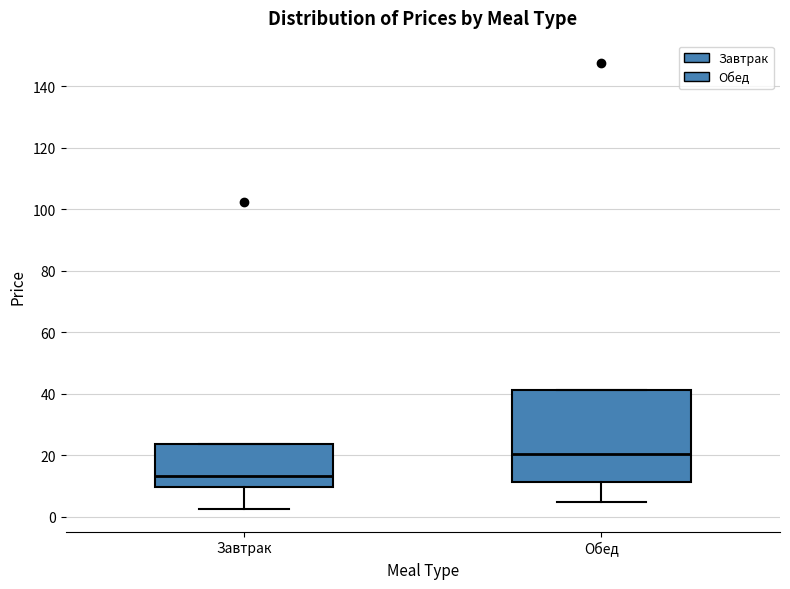

Reading left to right, transcribe this box plot: for each box, give where its median line is, the range the box spans, and where its two whiskers end, as read against the y-axis. The values are not printed on the chart, so give them approximately, as read against the axis.

Завтрак: median 14, box 10 to 24, whiskers 2 to 24
Обед: median 20, box 12 to 42, whiskers 6 to 42